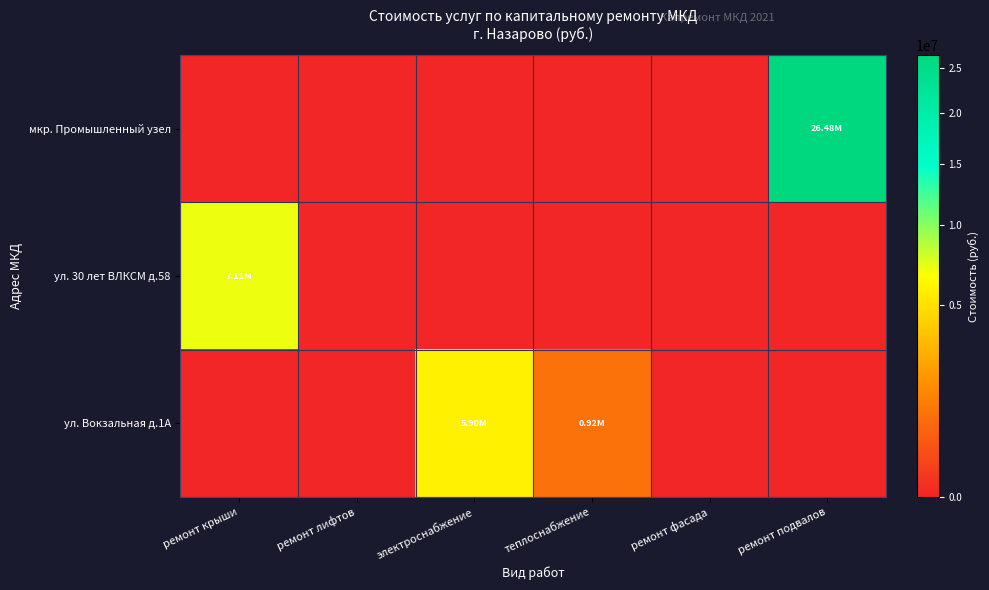

Which category has the lowest value across all series?

ремонт крыши